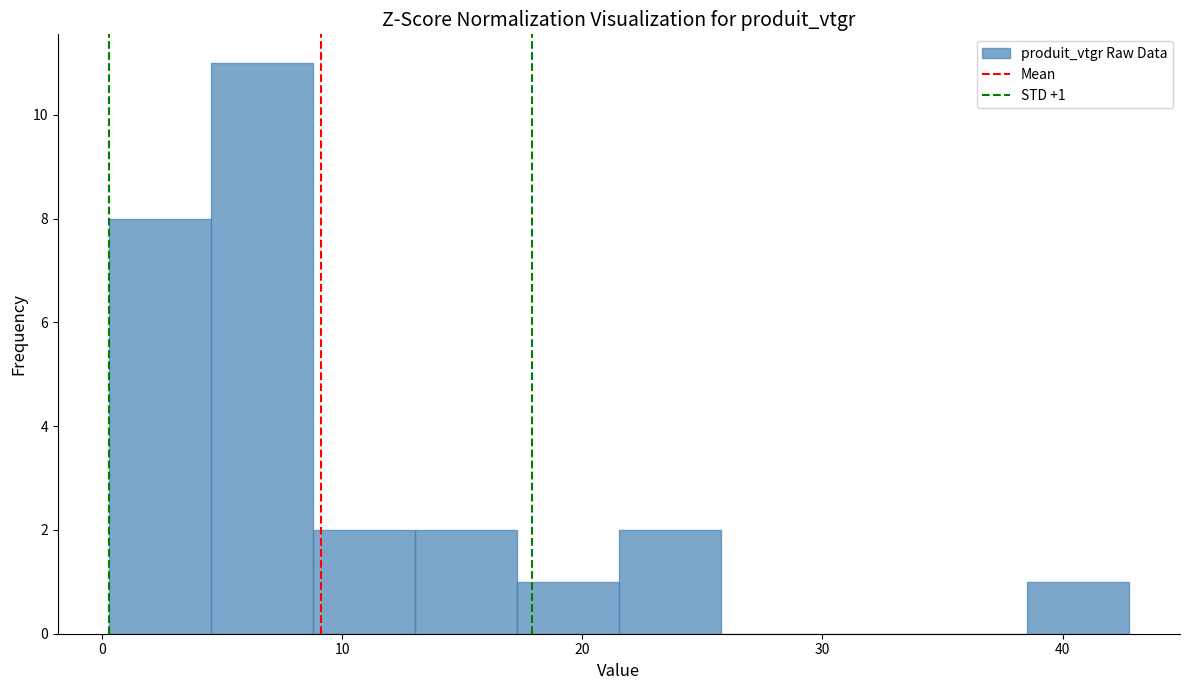

Which range on the x-axis has the tallest bar?

5 to 9